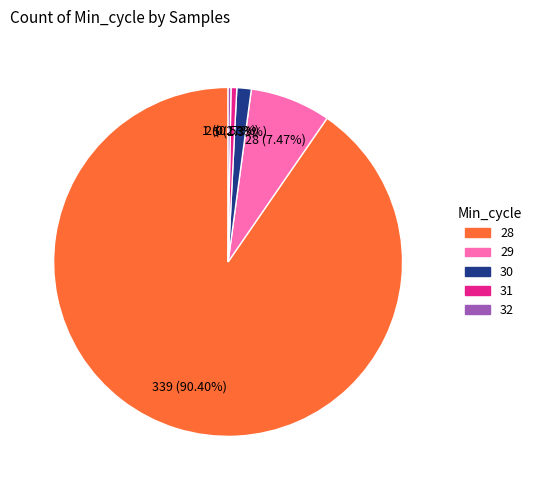

Is there any slice that represents more than half of the pie?

Yes